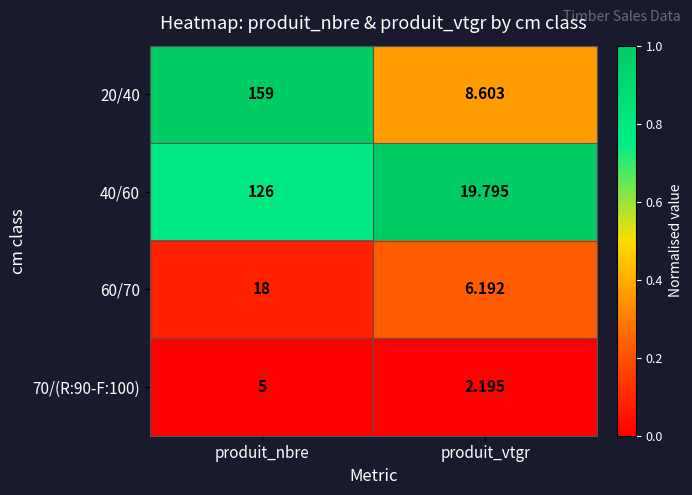

At which category is the sum across all series the highest?

produit_nbre